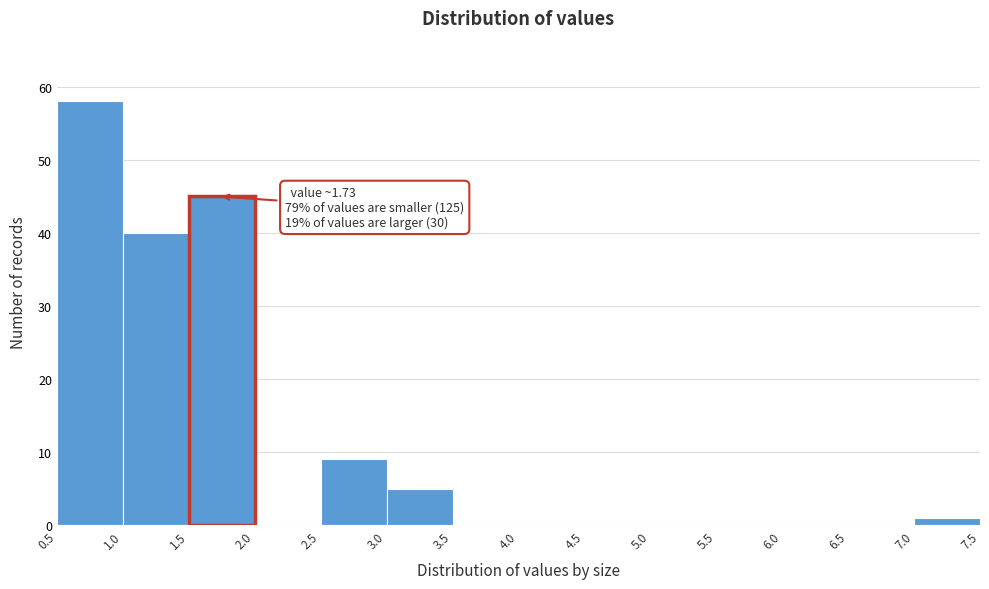

Which range on the x-axis has the tallest bar?

0.5 to 1.0